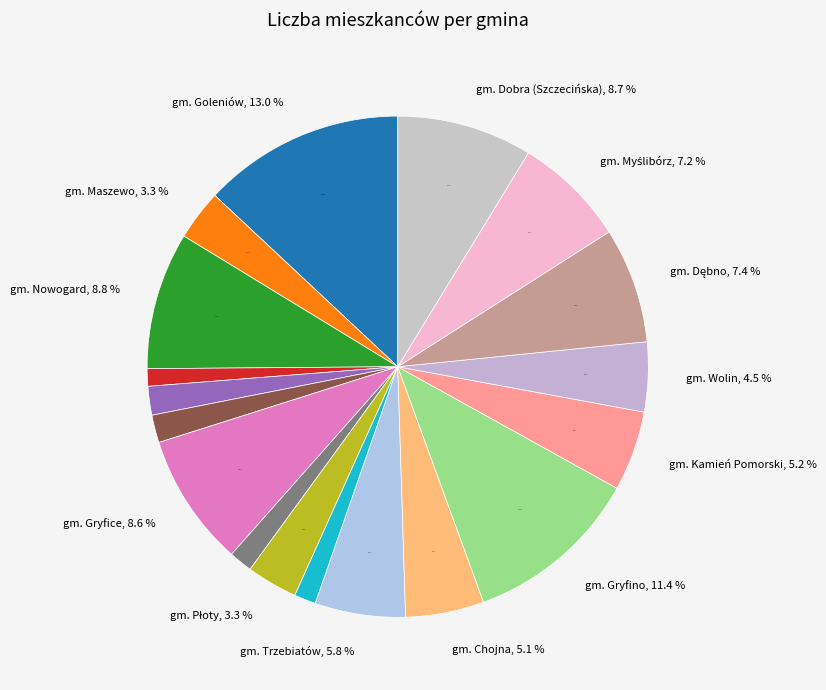

What is the smallest slice in the pie chart?

gm. Osina